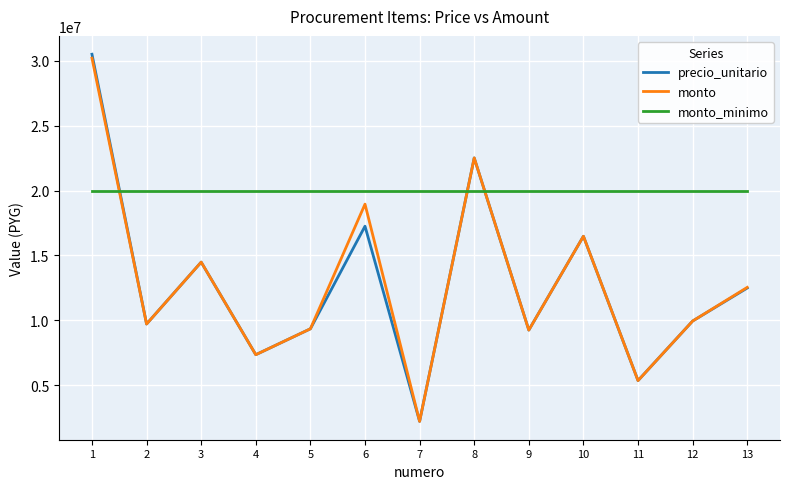

How many lines are shown in the chart?

3